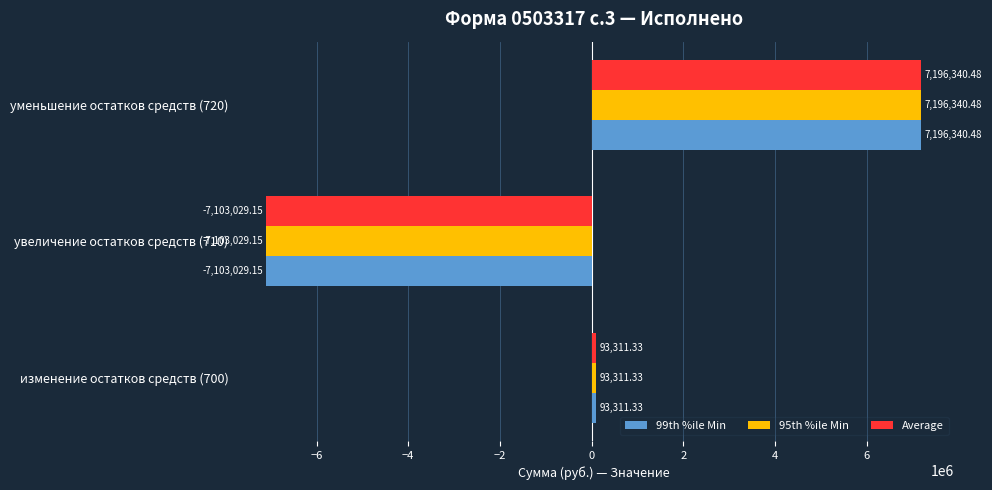

Rank the categories by 99th %ile Min value from lowest to highest.

увеличение остатков средств (710), изменение остатков средств (700), уменьшение остатков средств (720)